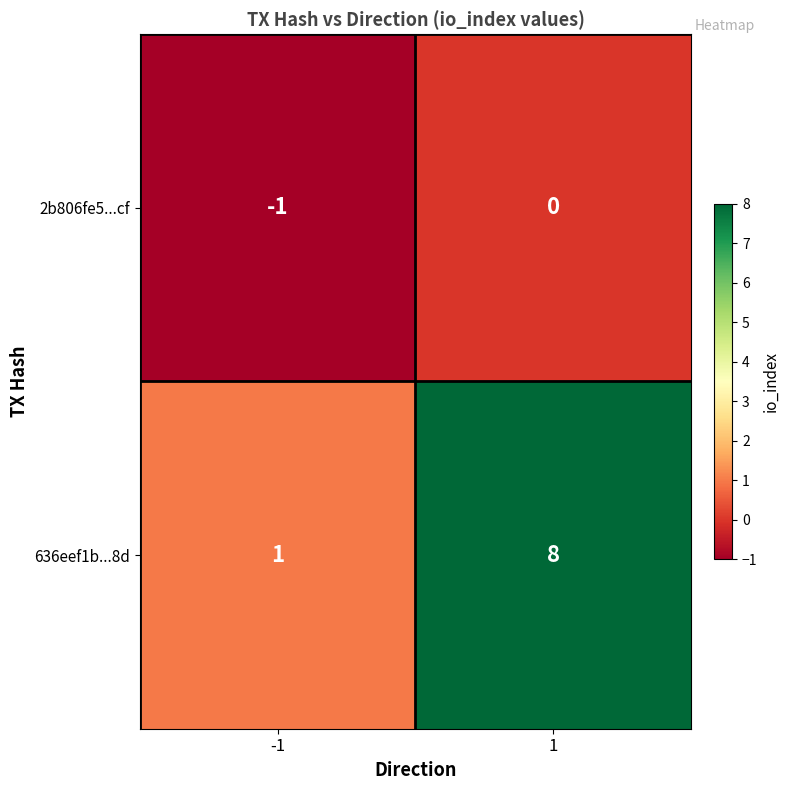

What is the sum of all 636eef1b...8d values?

9